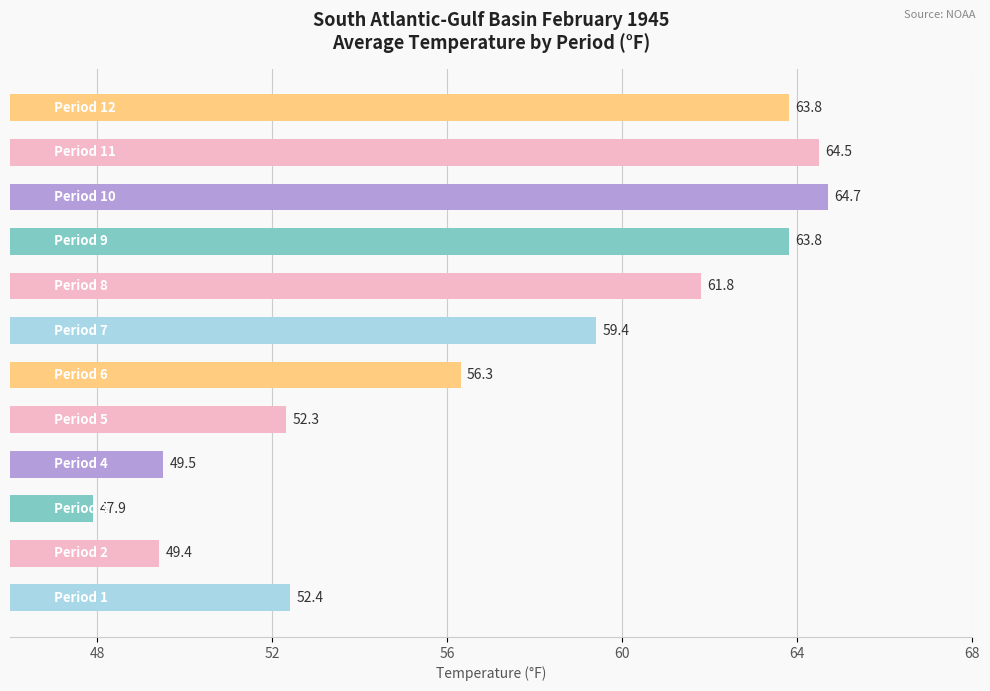

What is the difference between the maximum and minimum values?

16.8